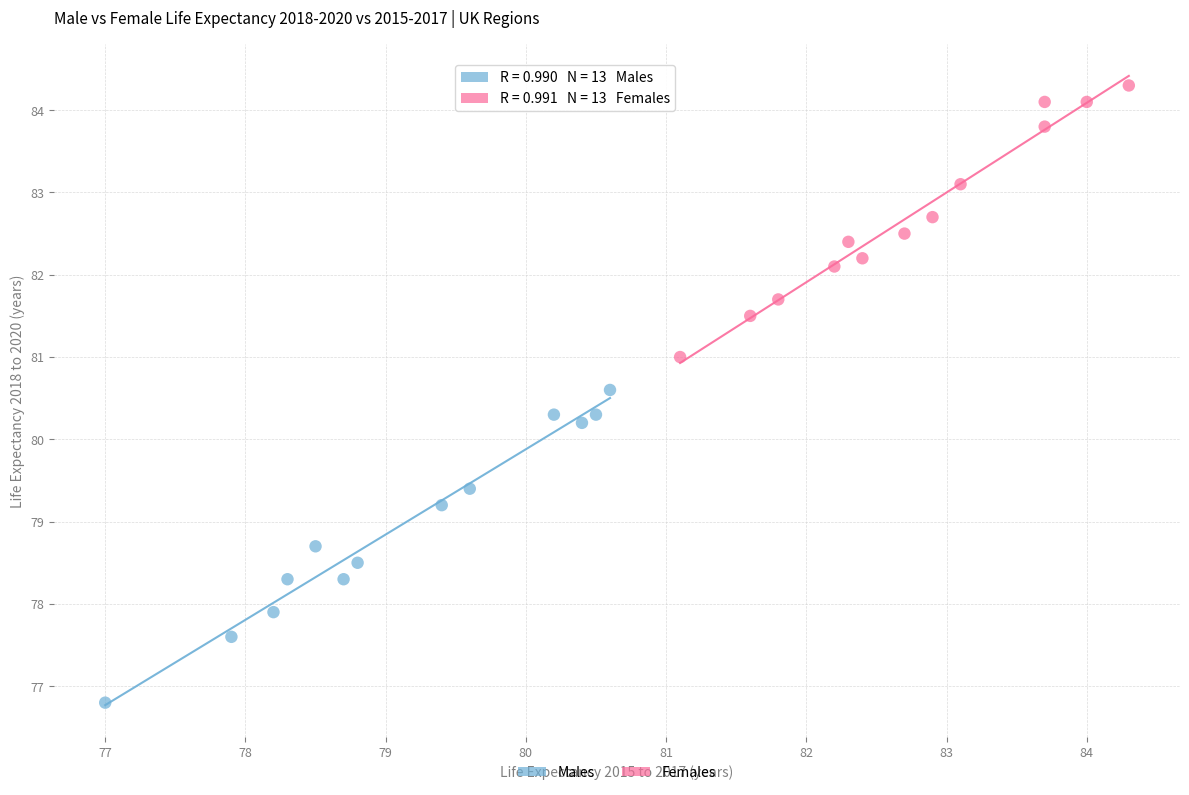

Which series reaches the maximum Y coordinate?

Females